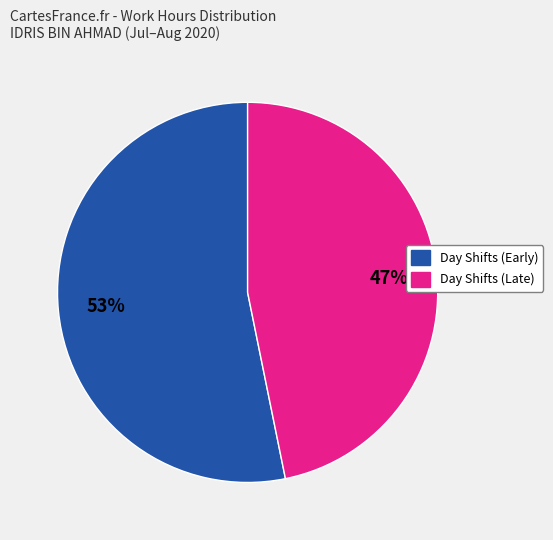

How many segments does this pie chart have?

2